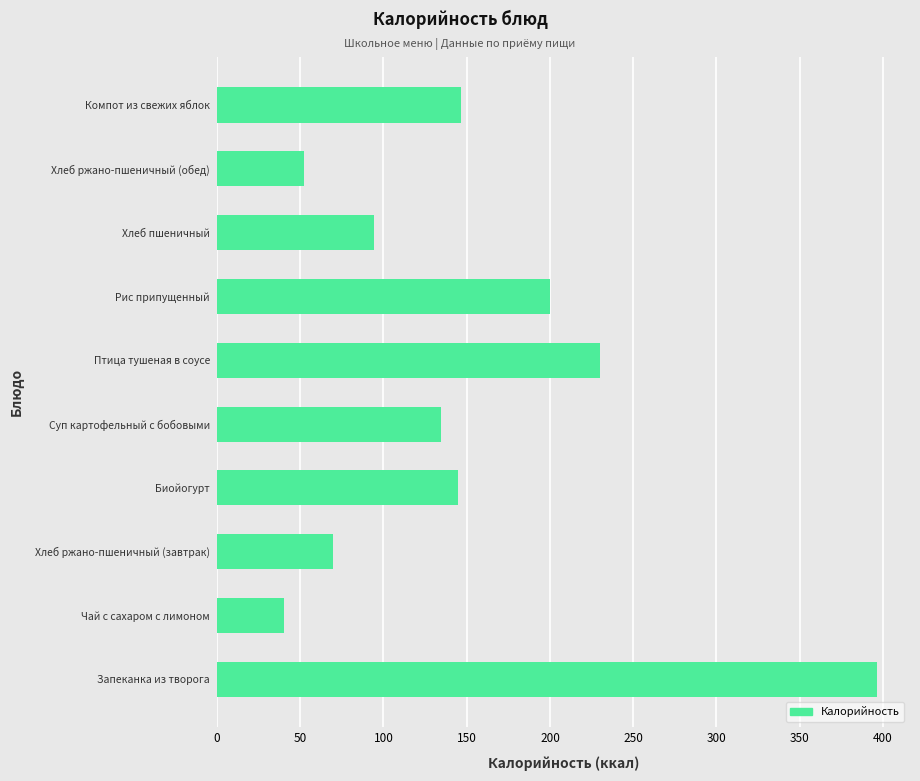

What is the minimum value shown in the chart?

40.0